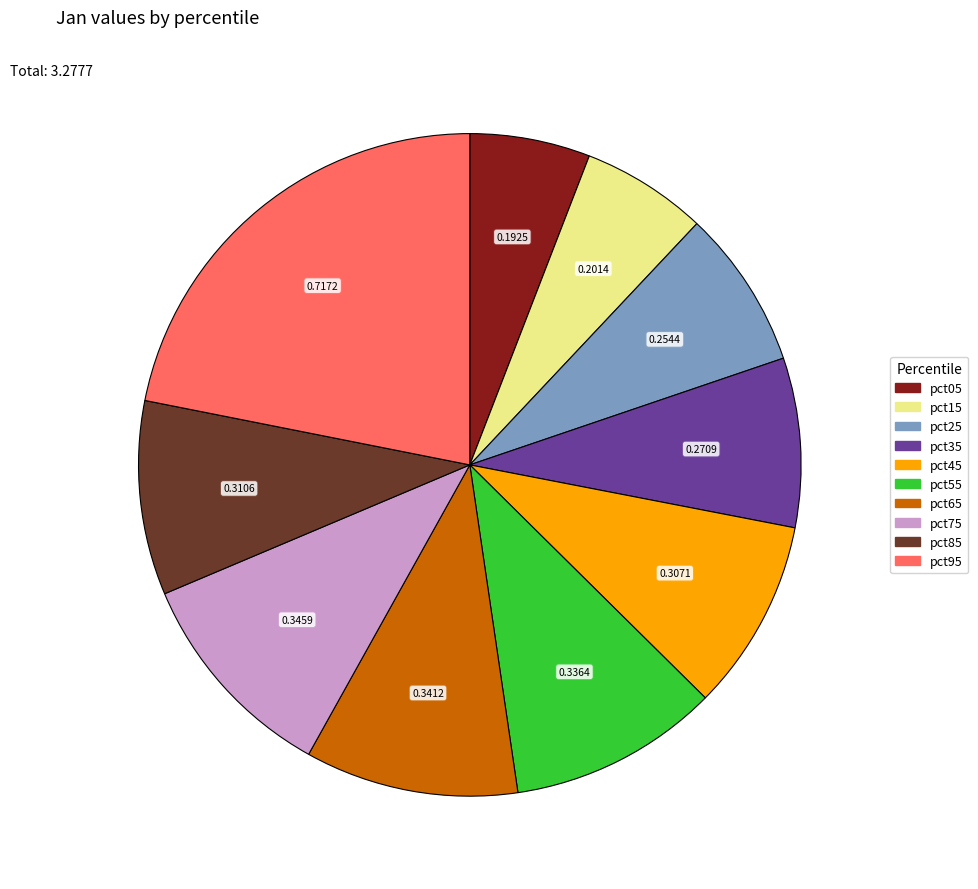

How many slices are in this pie chart?

10